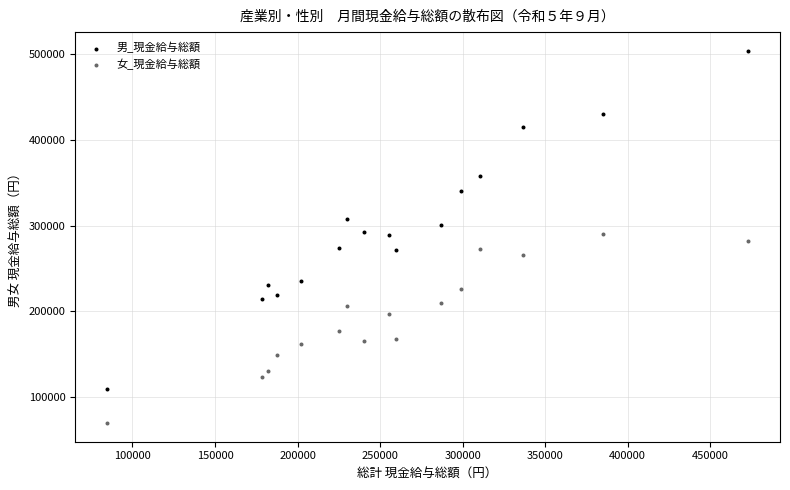

Which series has the widest spread of Y values?

男_現金給与総額